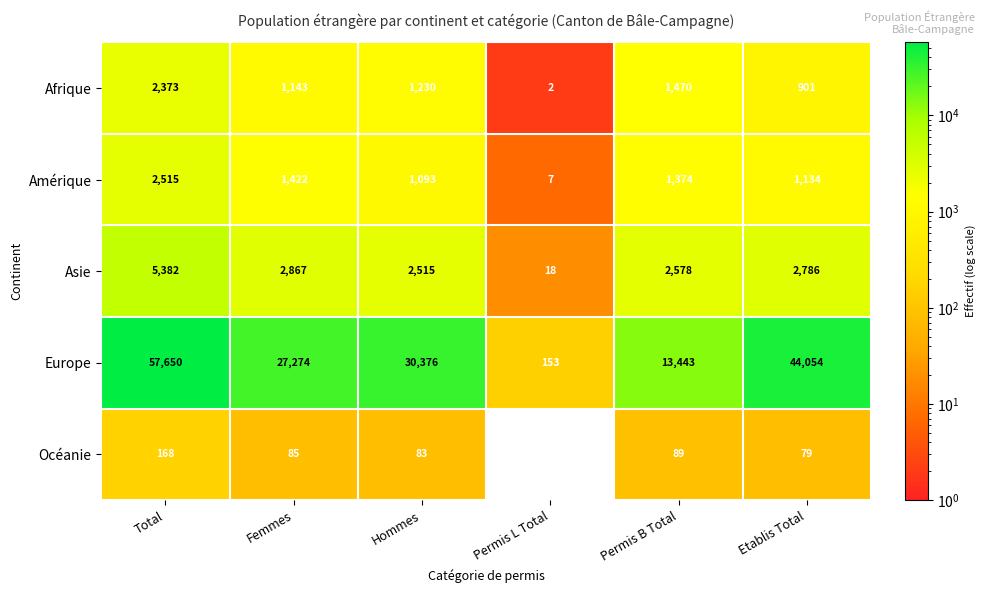

Which series has the widest spread of values?

Europe